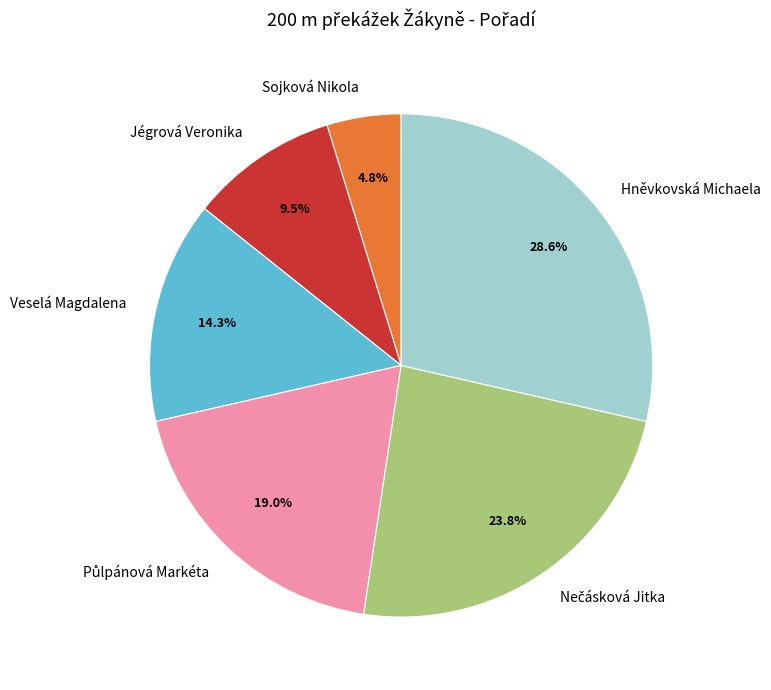

Between Hněvkovská Michaela and Jégrová Veronika, which is larger?

Hněvkovská Michaela